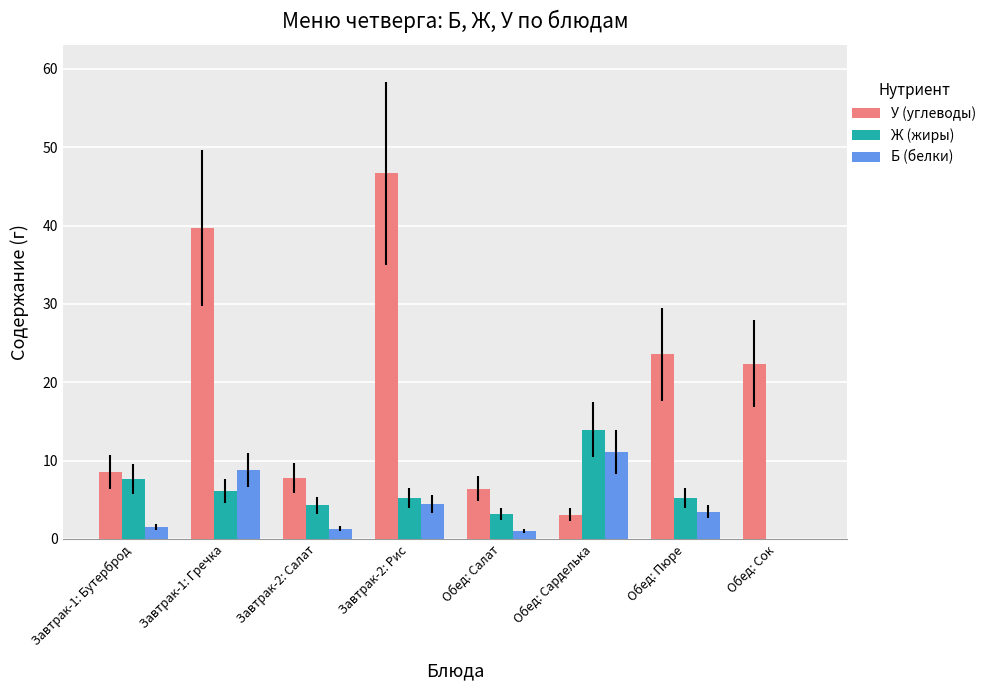

How many positive values does the Б (белки) series have?

7